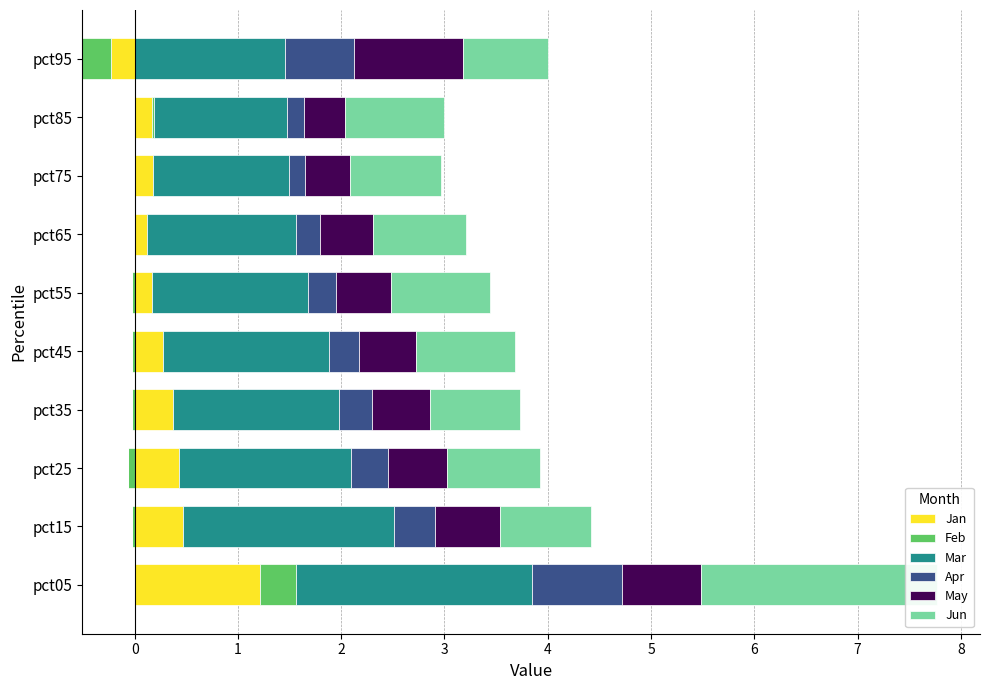

Which has a higher value, pct55 or pct35?

pct35